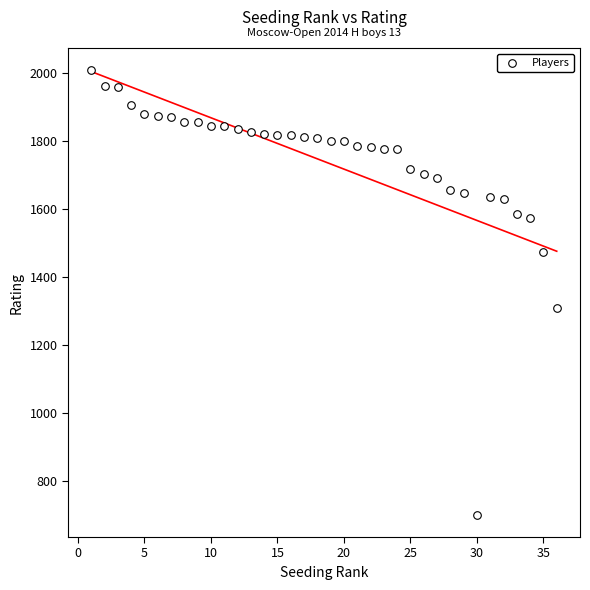

What is the range of X values (max minus min)?

35